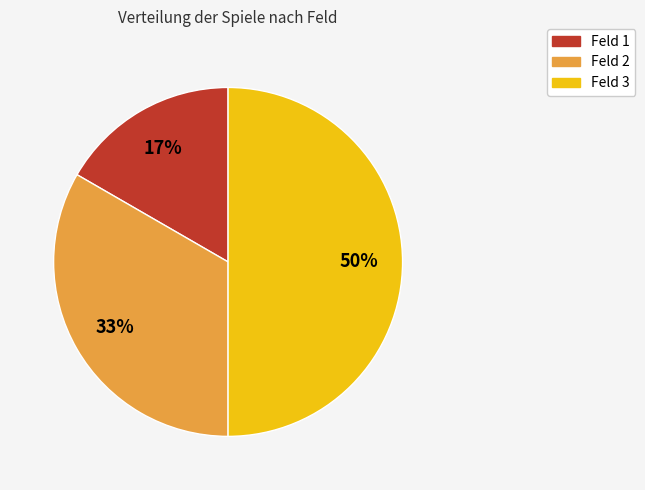

Is it true that Feld 3 is 50% of the pie?

True